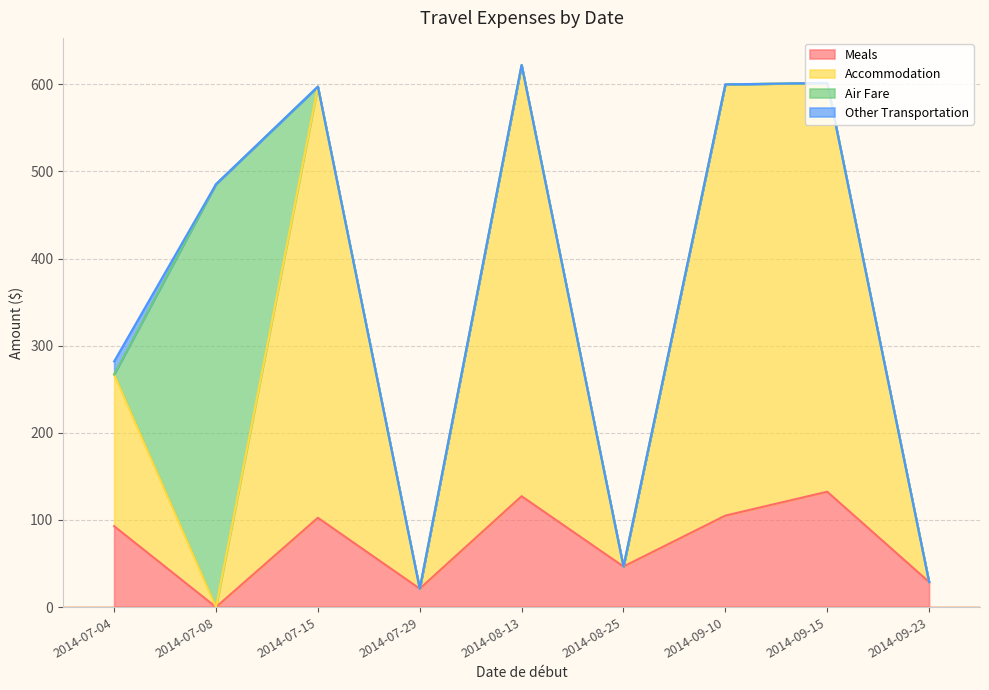

What is the total value across all series at 2014-09-23?

28.8